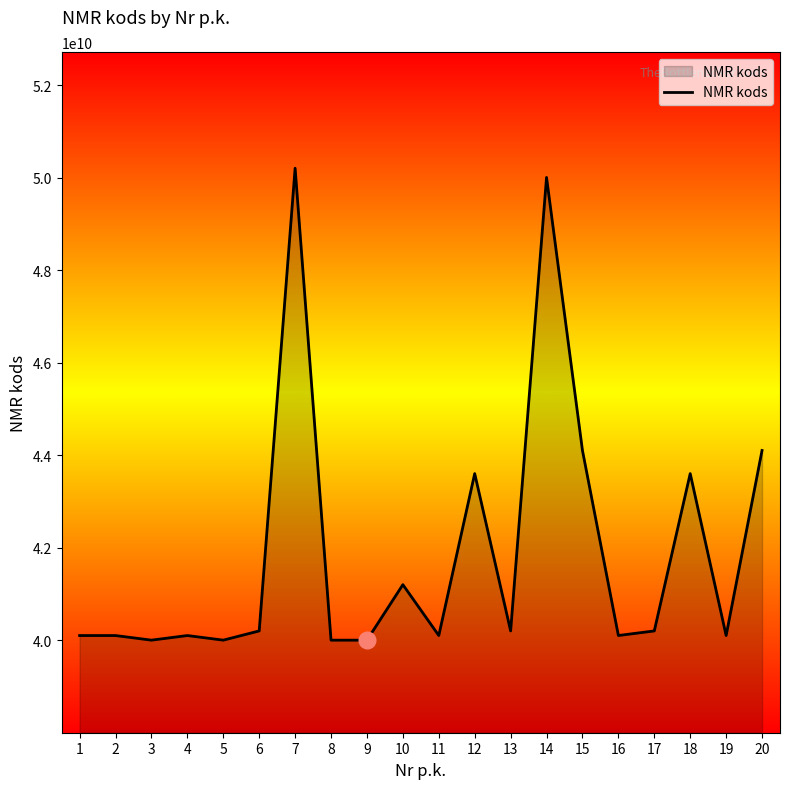

What is the ratio of the value at 8 to the value at 18?

0.9